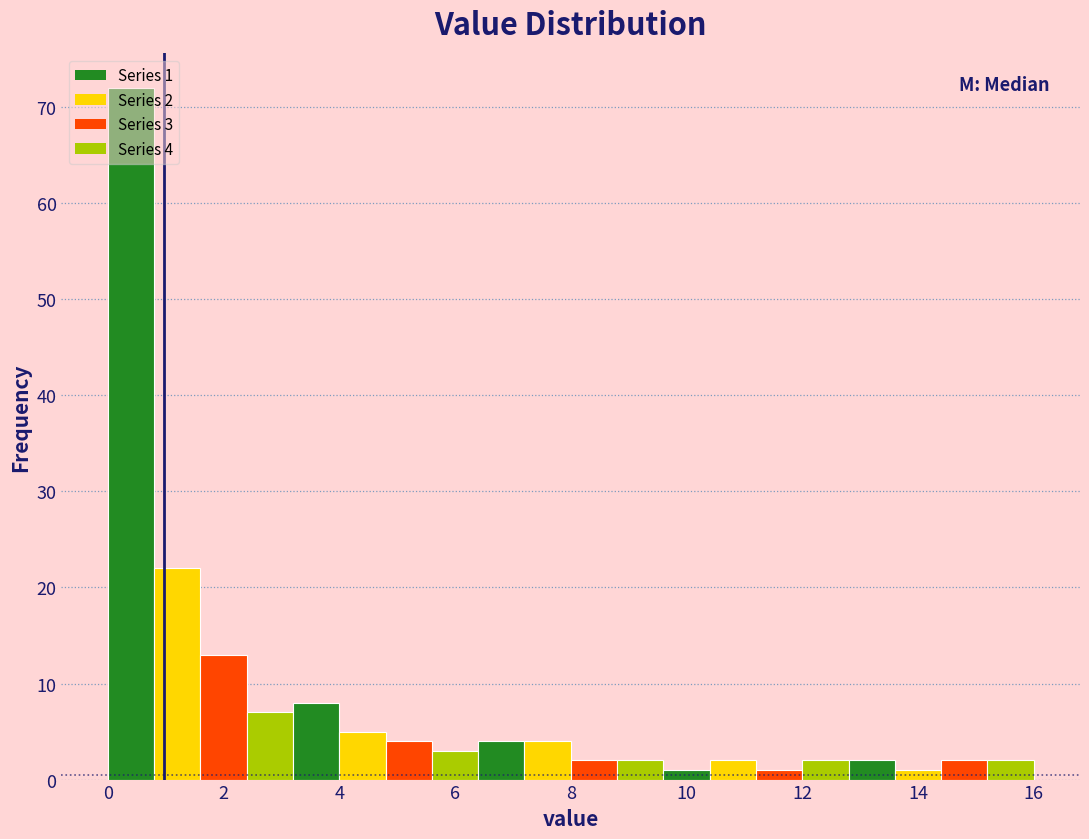

Which range on the x-axis has the tallest bar?

0.0 to 0.8